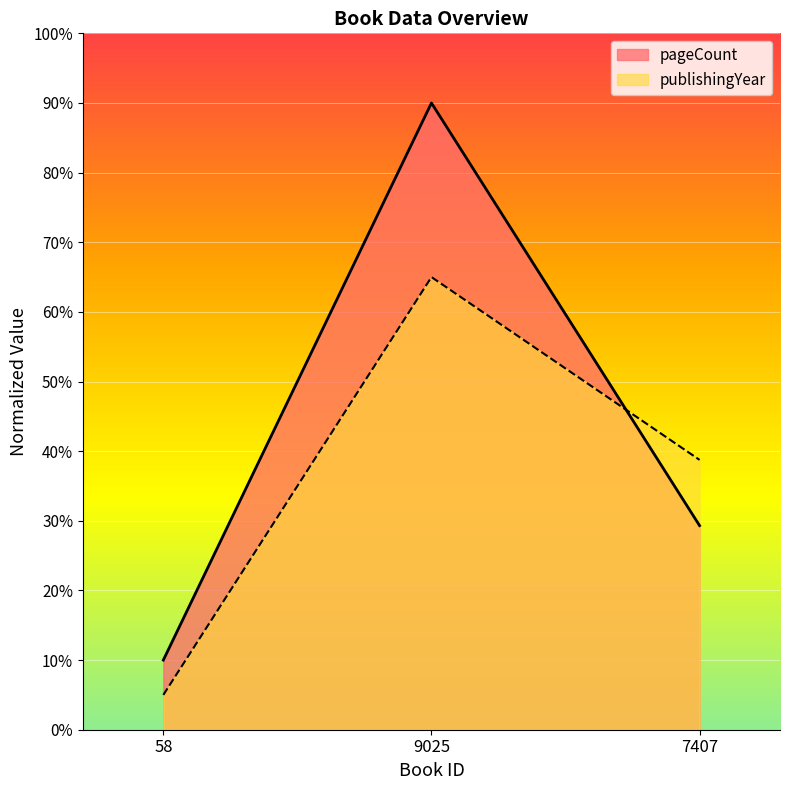

True or false: publishingYear has a value of 38.8 at 7407.

True